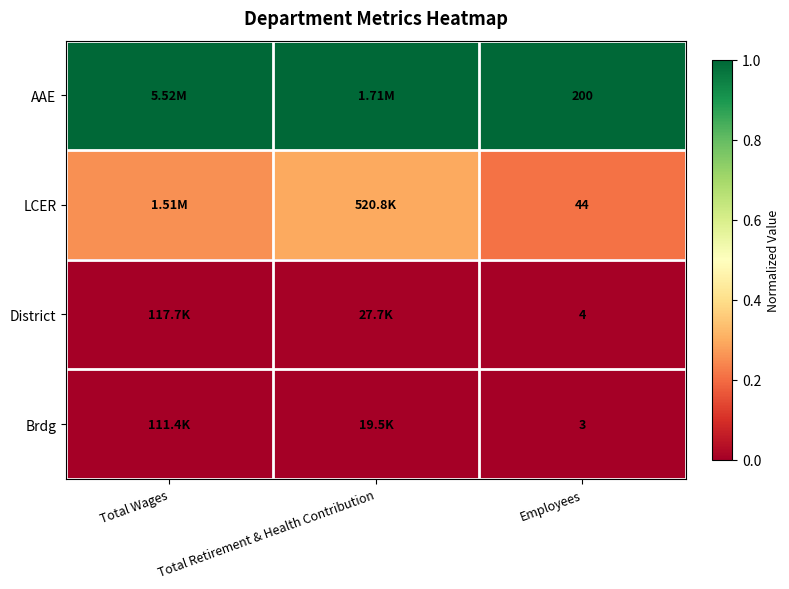

Rank the series at Employees from highest to lowest value.

AAE, LCER, District, Brdg